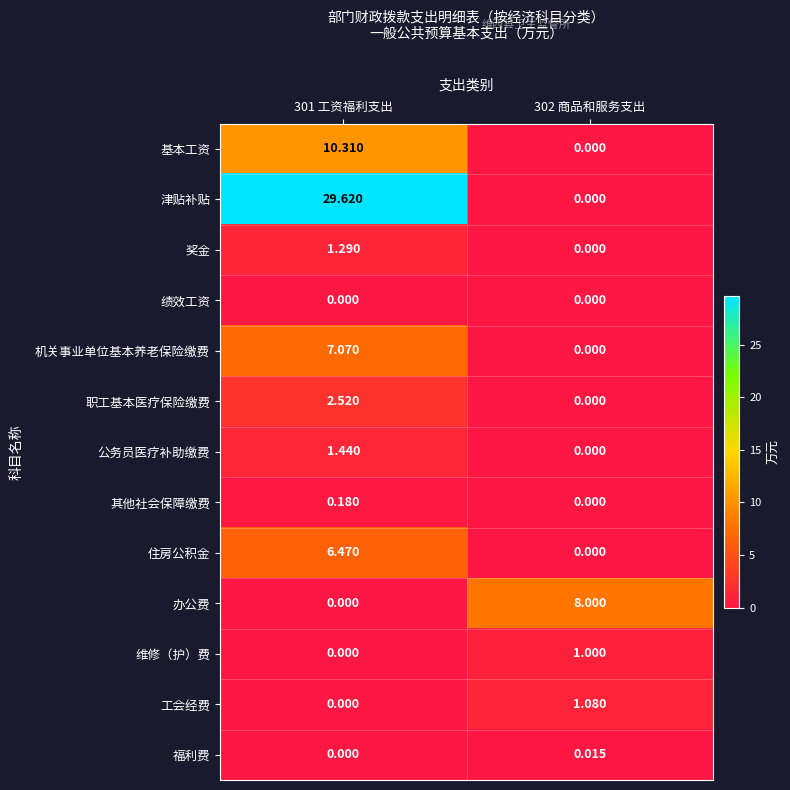

Is the value of 福利费 at 301 工资福利支出 greater than the value of 职工基本医疗保险缴费 at 301 工资福利支出?

No